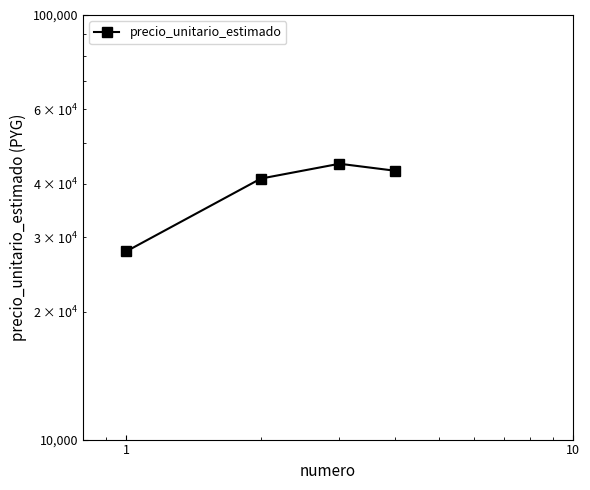

What is the greatest value displayed?

44633